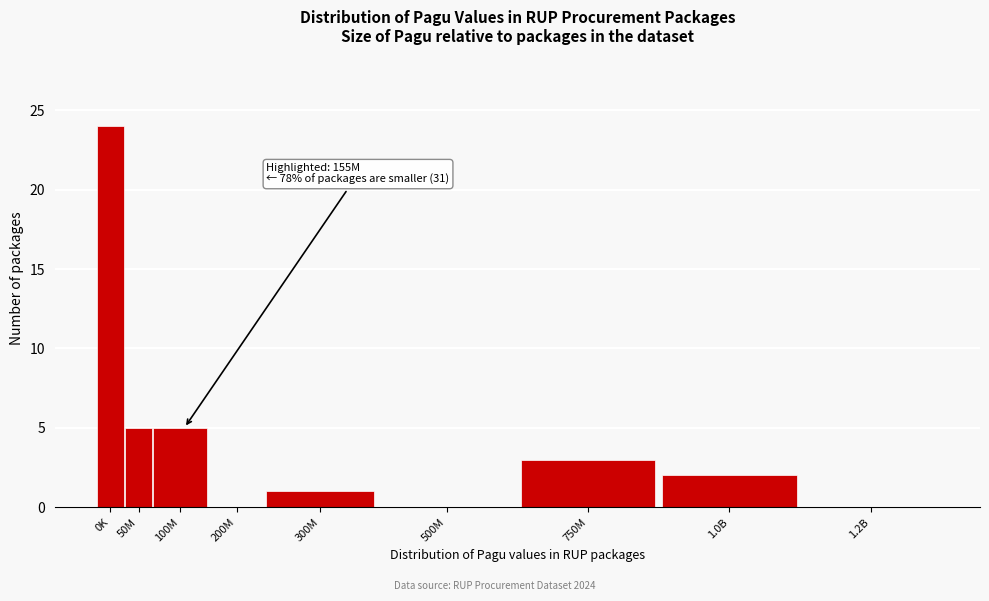

Reading right to left, extract all data points from this chart.

1.2B=0	1.0B=2	750M=3	500M=0	300M=1	200M=0	100M=5	50M=5	0K=24